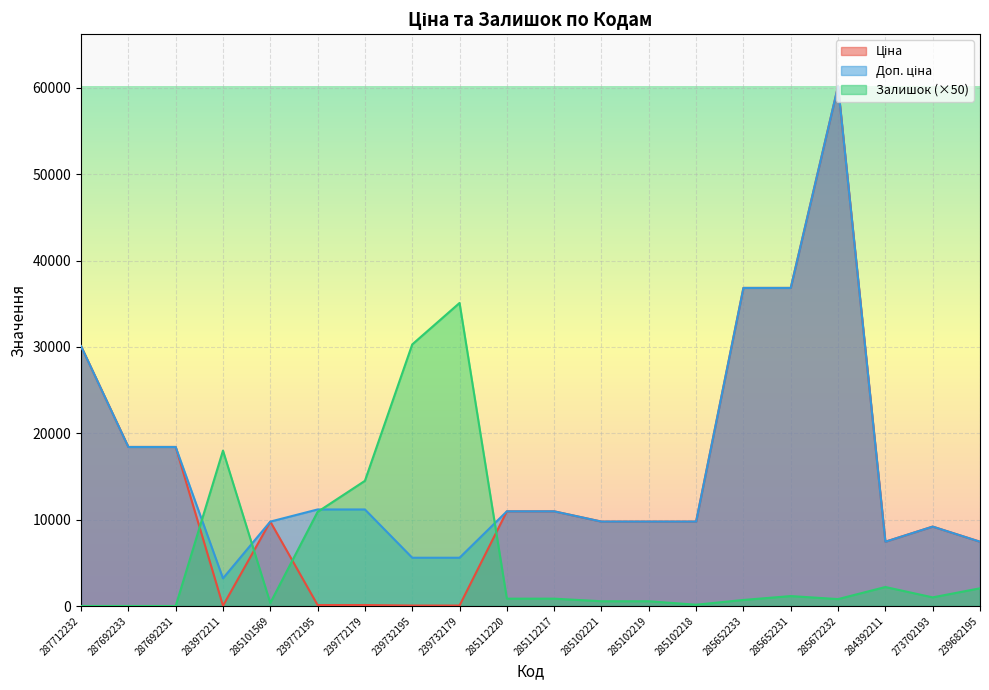

At which label does Ціна reach its peak?

285672232